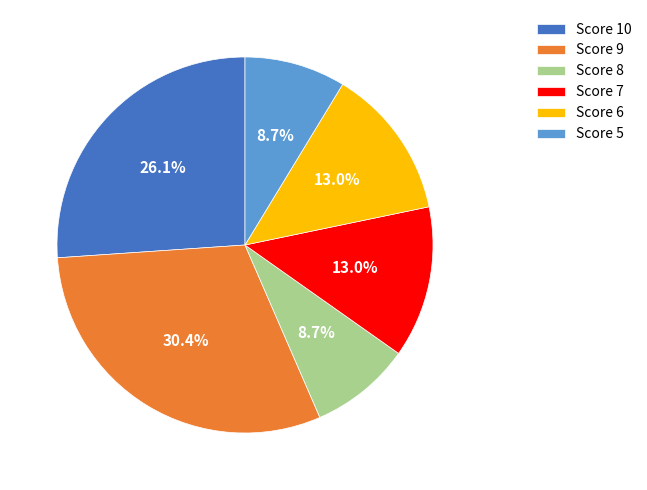

To the nearest percent, what is the difference between the largest and smallest slice percentages?

22%